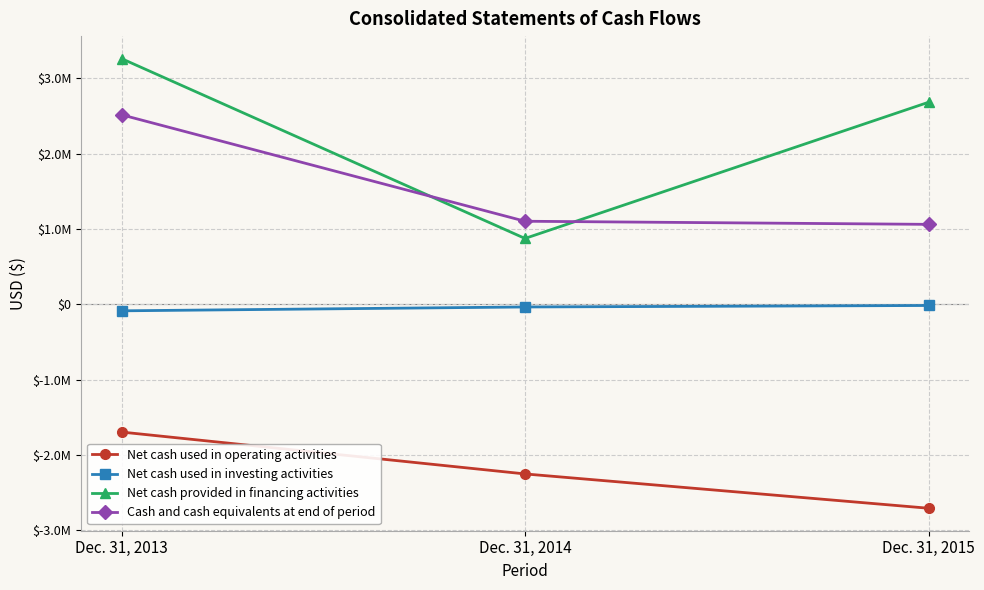

The value of Cash and cash equivalents at end of period at Dec. 31, 2014 is 1101651. True or false?

True